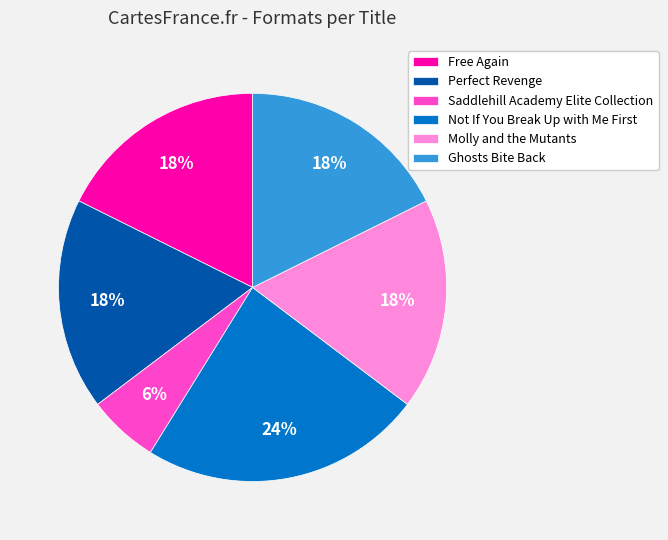

Do Perfect Revenge and Free Again together represent more than half of the pie?

No